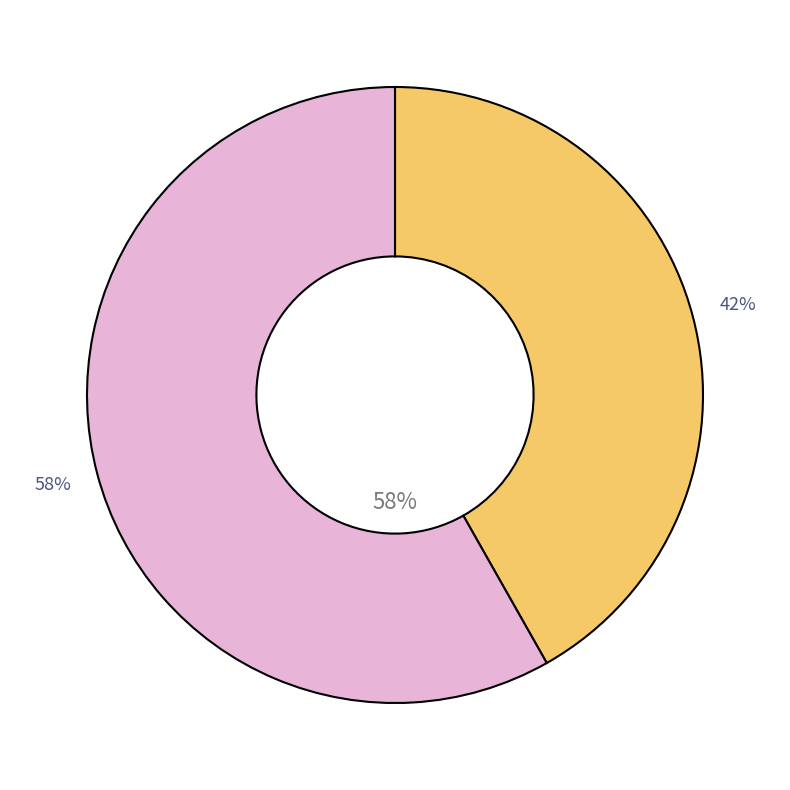

Which category accounts for the majority?

EMR172